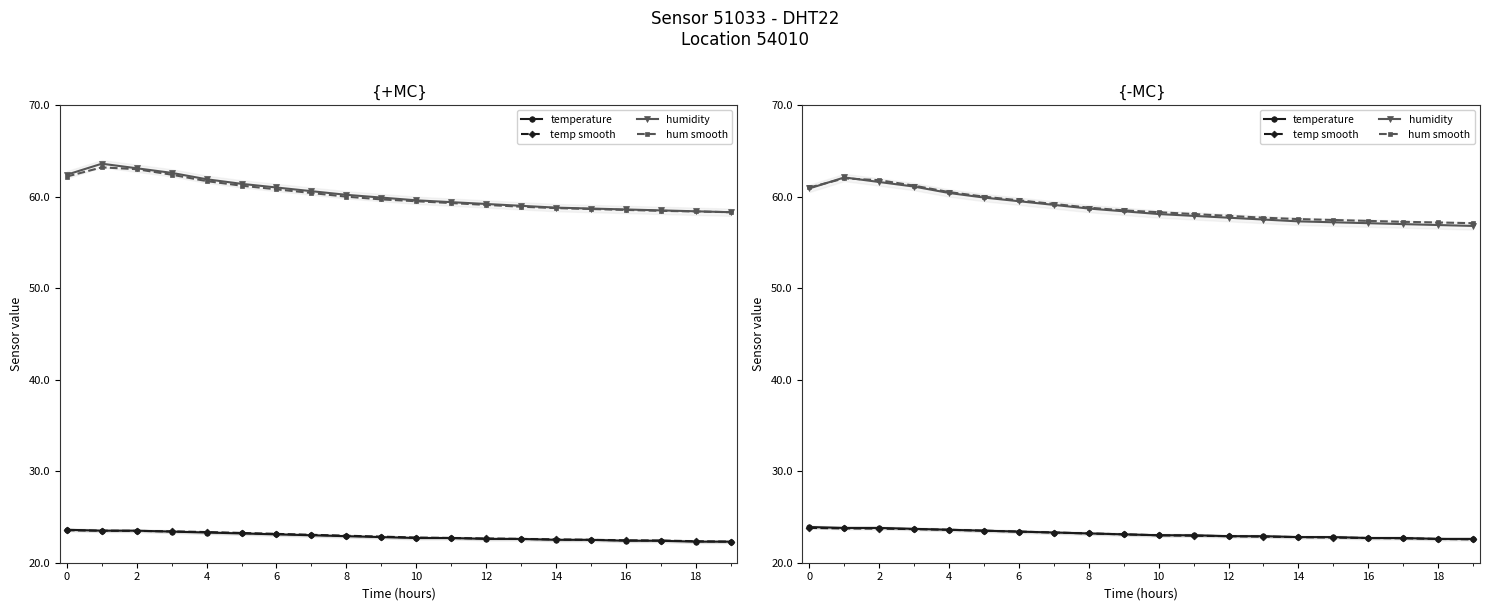

The temp smooth series shows 23.7 at 2. True or false?

True